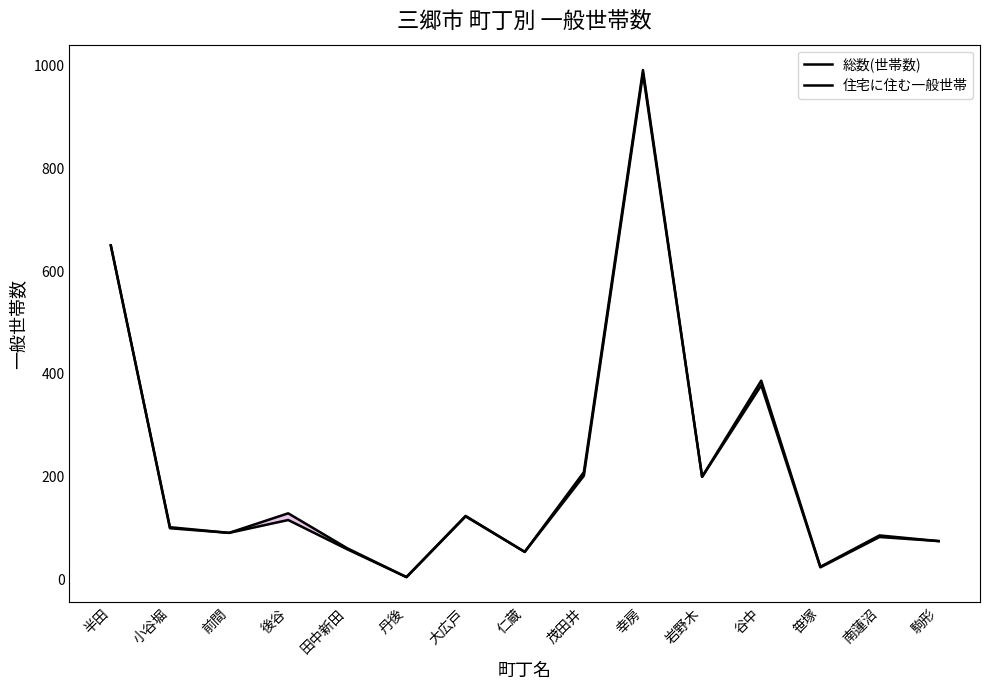

In 総数(世帯数), how many points are lower than both neighbors (excluding endpoints)?

5